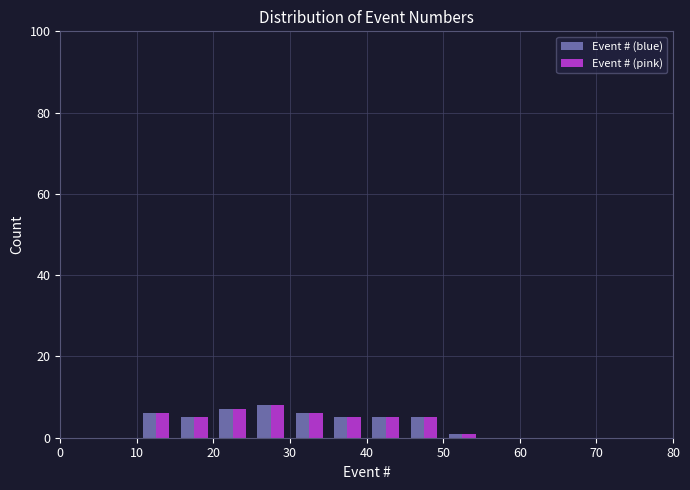

What is the height of the Event # (blue) bar covering 15 to 20 on the x-axis? The values are not printed on the chart, so give them approximately, as read against the axis.

6